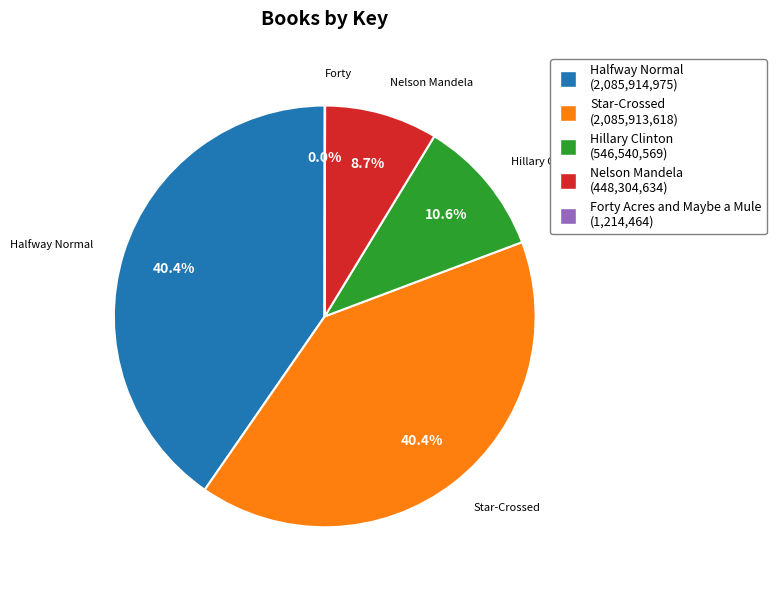

Does any single category account for the majority?

No